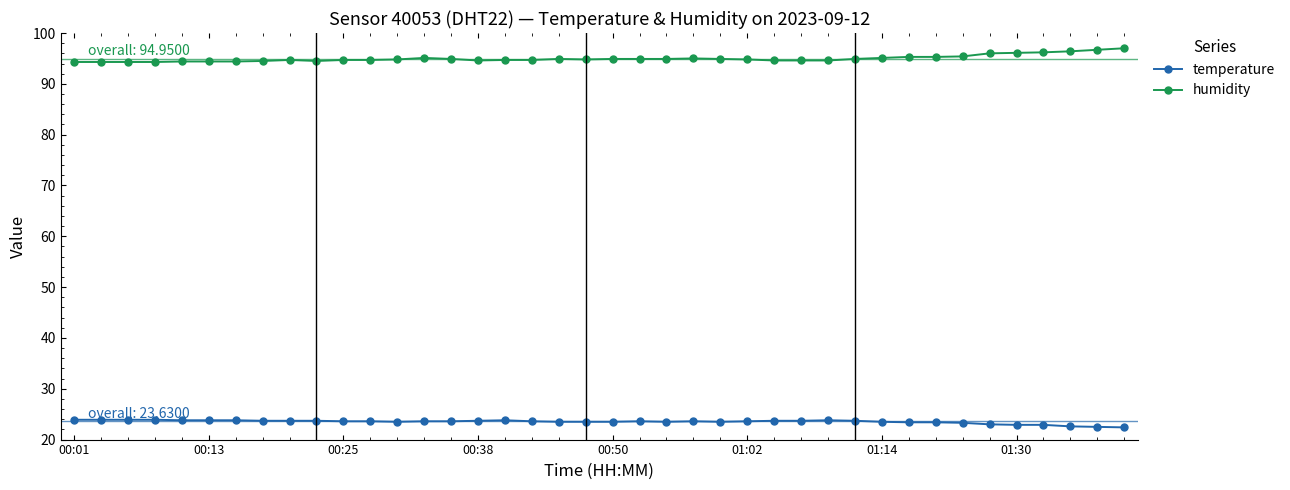

At how many categories does at least one series exceed 44?

40